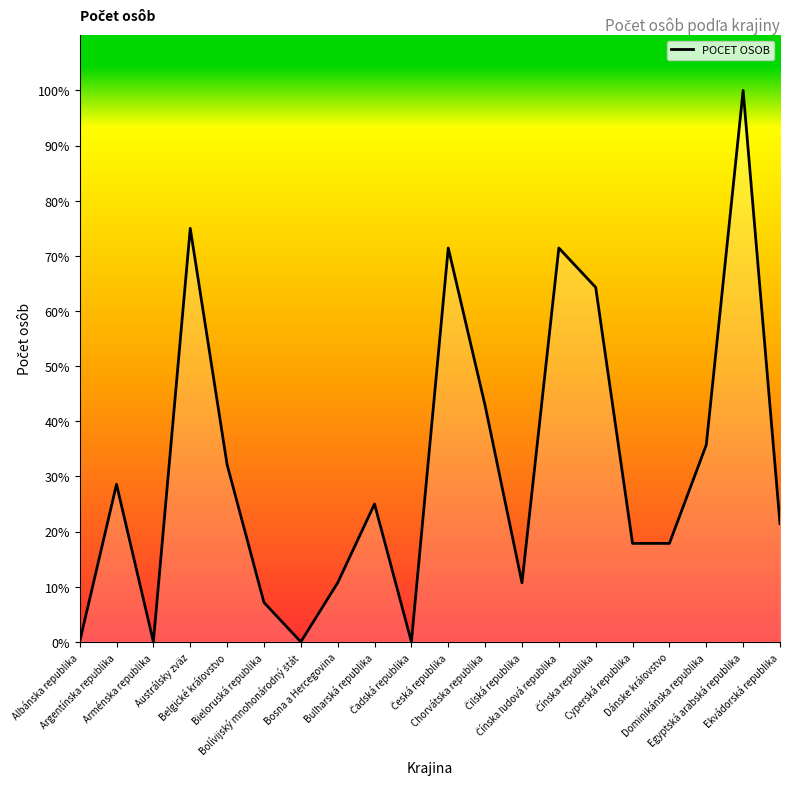

Where is the data nearest to the value 50?

Chorvátska republika